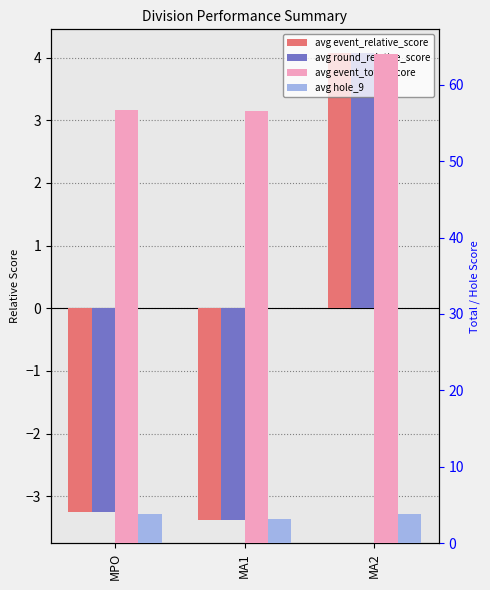

Where does the avg event_relative_score series first go above -3?

MA2